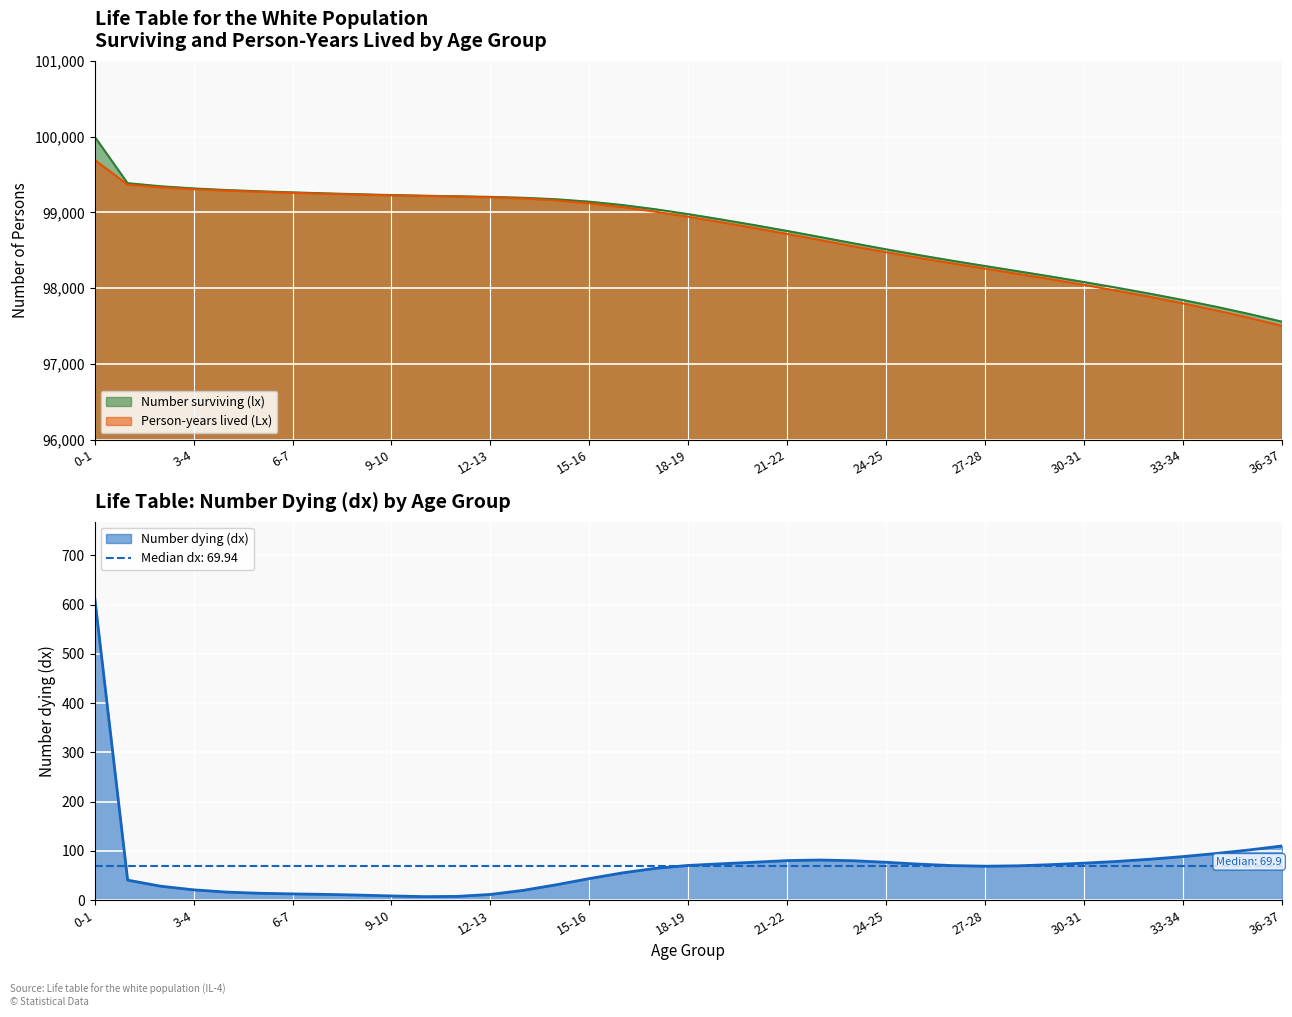

What is the sum of all Person-years lived (Lx) values?

3653125.4